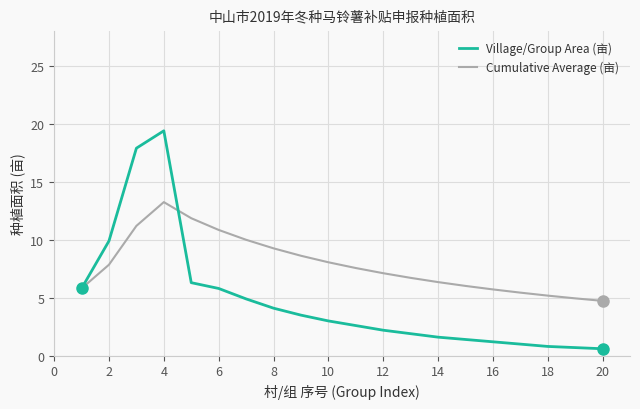

In Cumulative Average (亩), how many points are higher than both neighbors (excluding endpoints)?

1